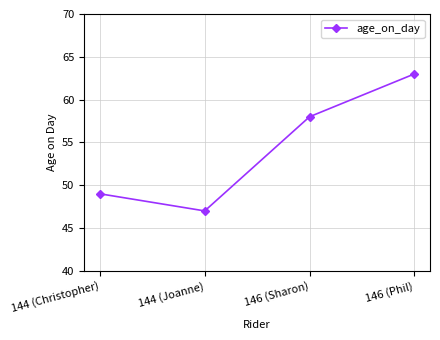

Reading right to left, list all the values displayed in this chart.

63	58	47	49